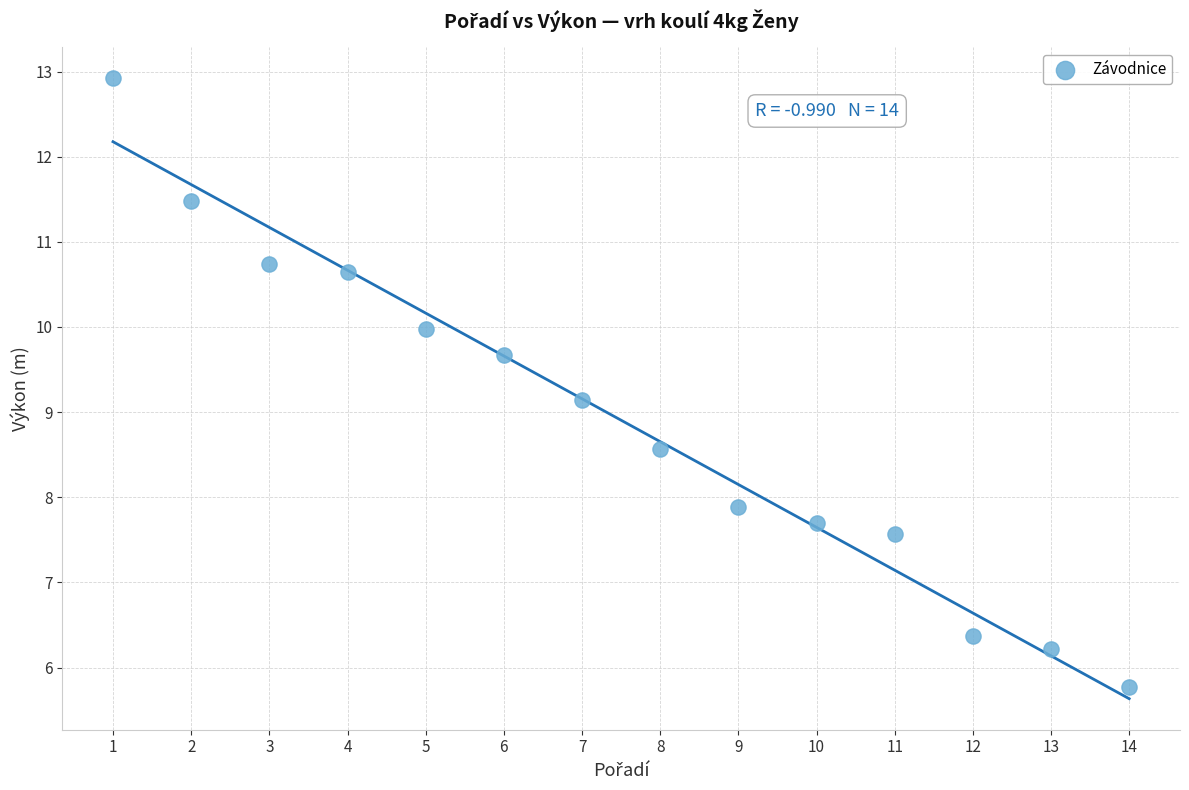

What is the range of X values (max minus min)?

13.0